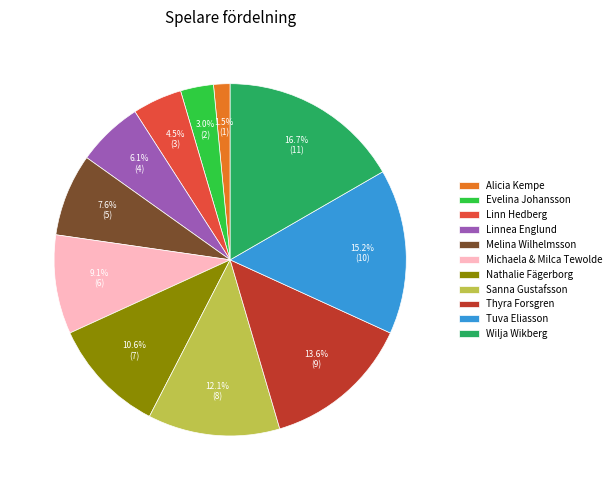

Rank the categories by value from lowest to highest.

Alicia Kempe, Evelina Johansson, Linn Hedberg, Linnea Englund, Melina Wilhelmsson, Michaela & Milca Tewolde, Nathalie Fägerborg, Sanna Gustafsson, Thyra Forsgren, Tuva Eliasson, Wilja Wikberg